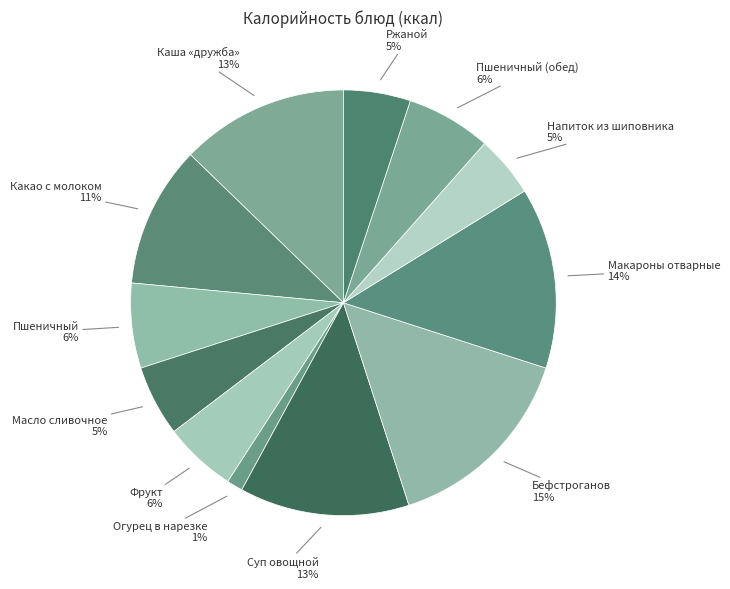

To the nearest percent, what is the average slice percentage?

8%